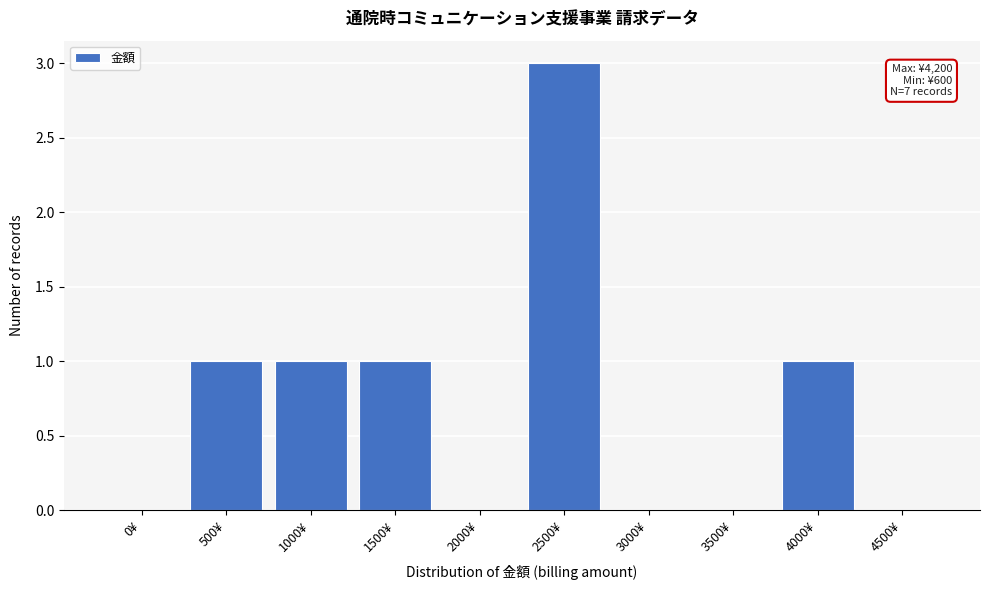

Reading right to left, transcribe all the data shown in this chart.

4500¥=0	4000¥=1	3500¥=0	3000¥=0	2500¥=3	2000¥=0	1500¥=1	1000¥=1	500¥=1	0¥=0